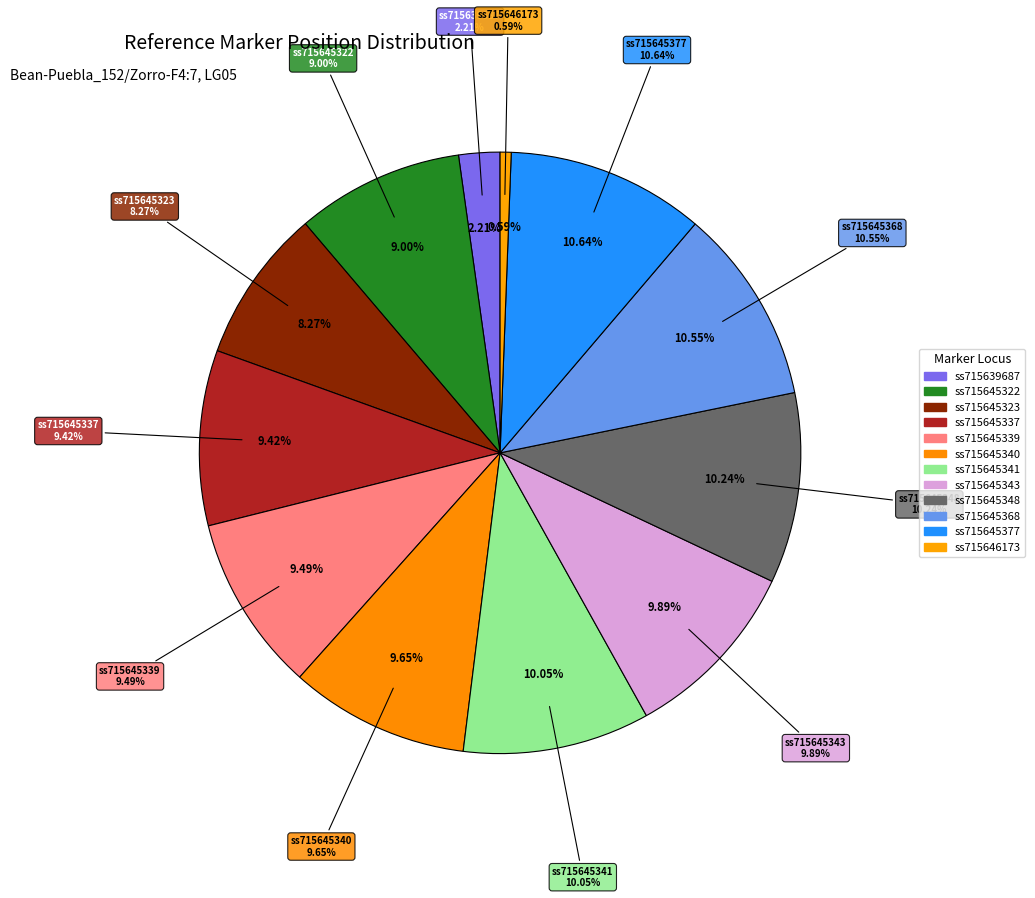

To the nearest percent, what is the average slice percentage?

8%